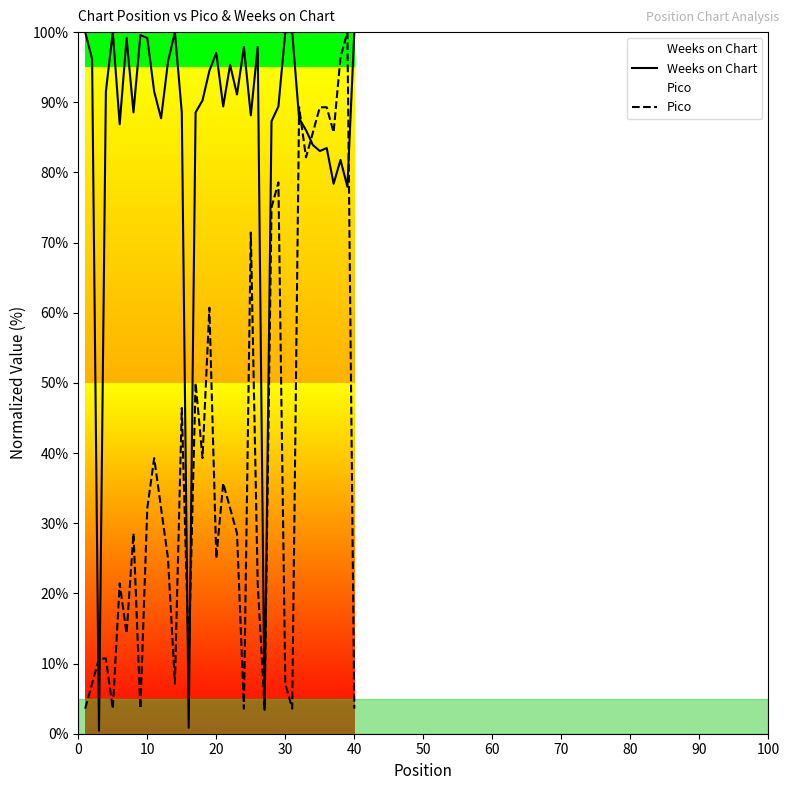

The Weeks on Chart series shows 100.0 at 30. True or false?

True